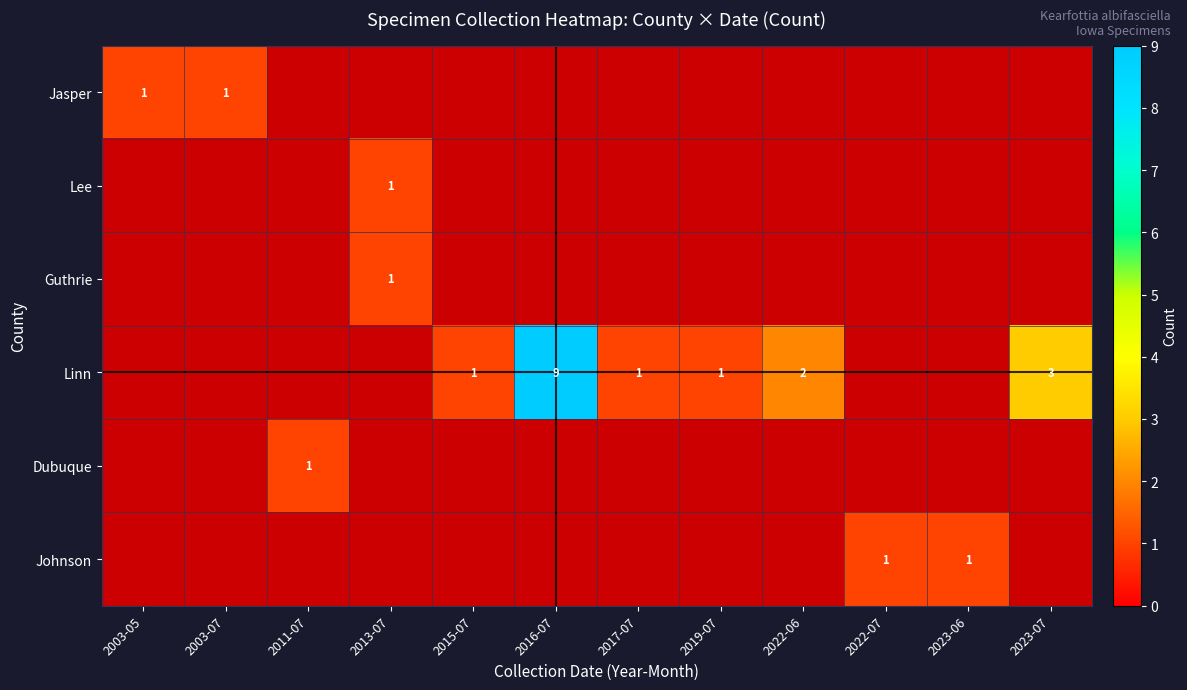

What is the maximum value shown in the chart?

9